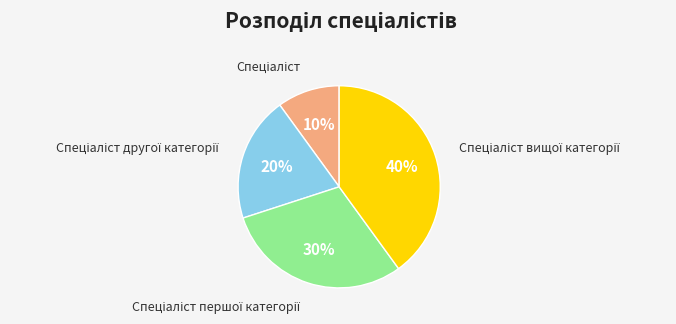

How many slices are in this pie chart?

4